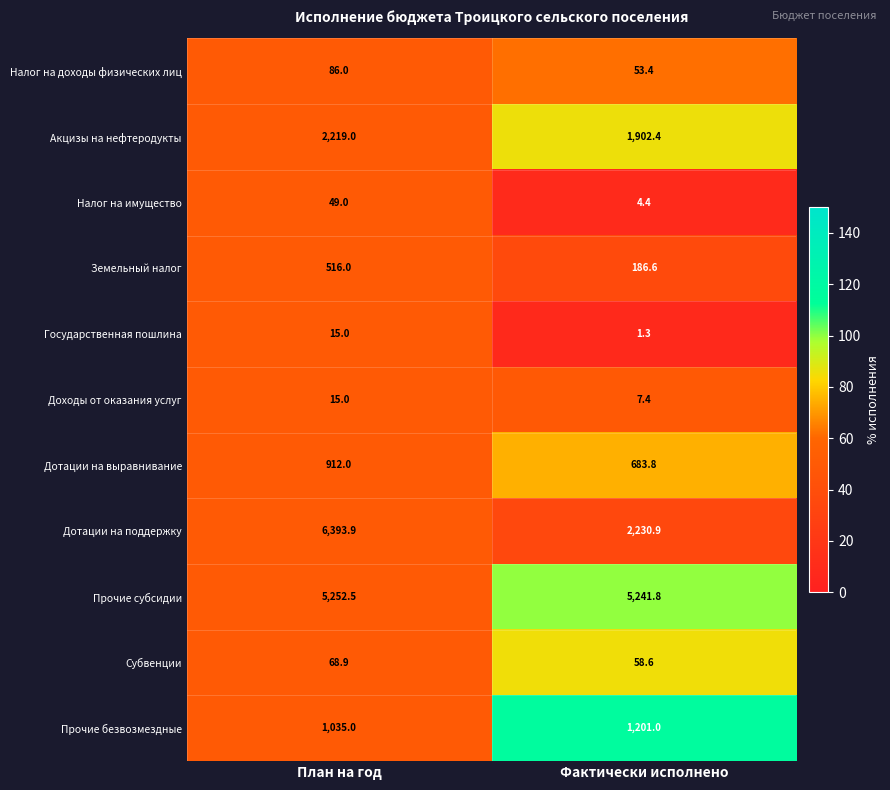

Which series has the largest total across all categories?

Прочие субсидии